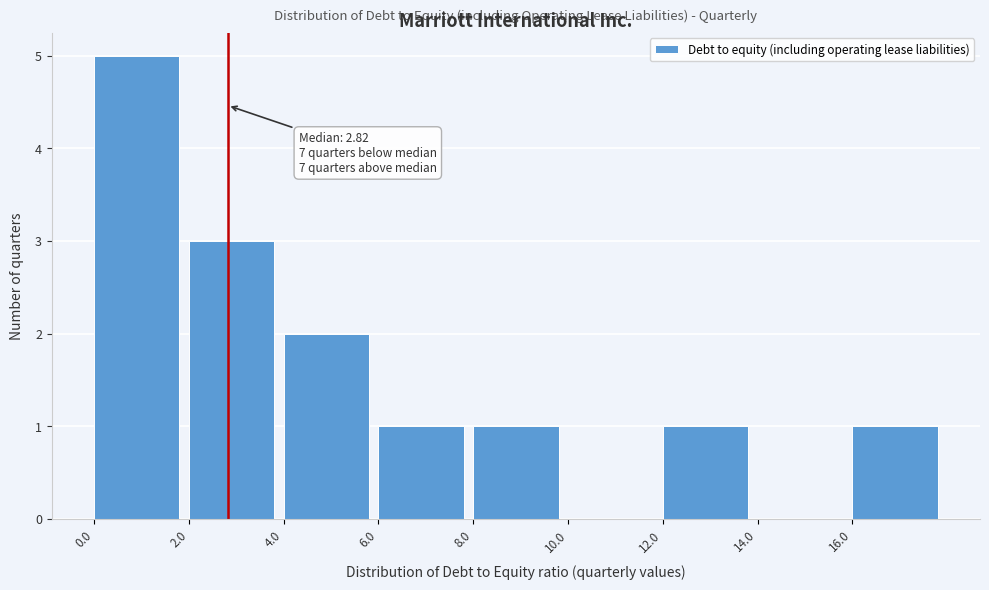

Over which range of the x-axis is the bar tallest?

0 to 2